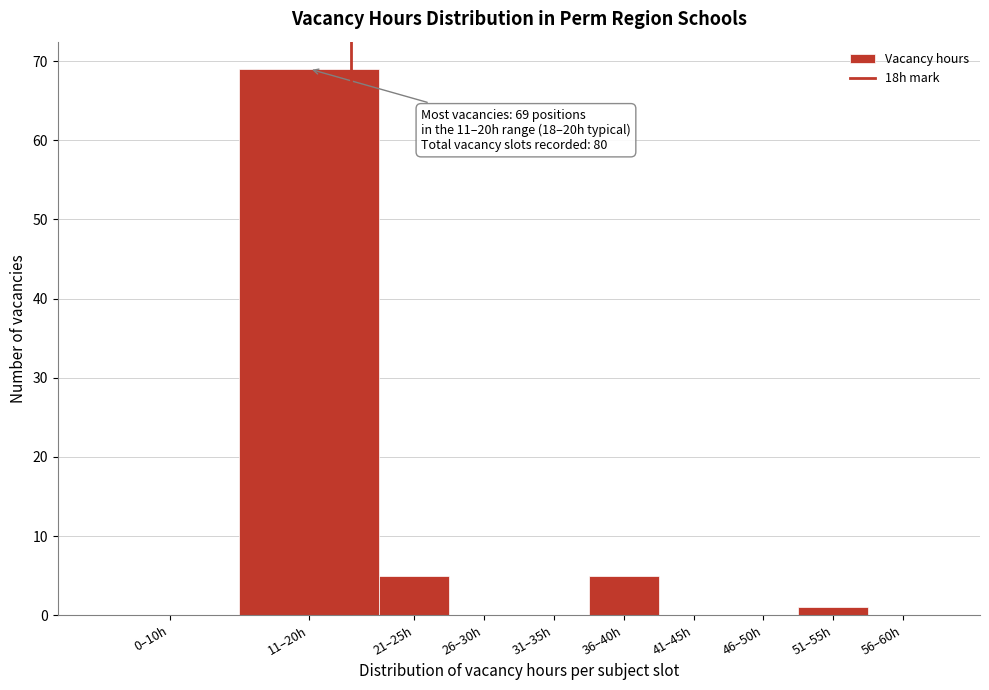

Reading right to left, list all the values displayed in this chart.

56–60h=0	51–55h=1	46–50h=0	41–45h=0	36–40h=5	31–35h=0	26–30h=0	21–25h=5	11–20h=69	0–10h=0